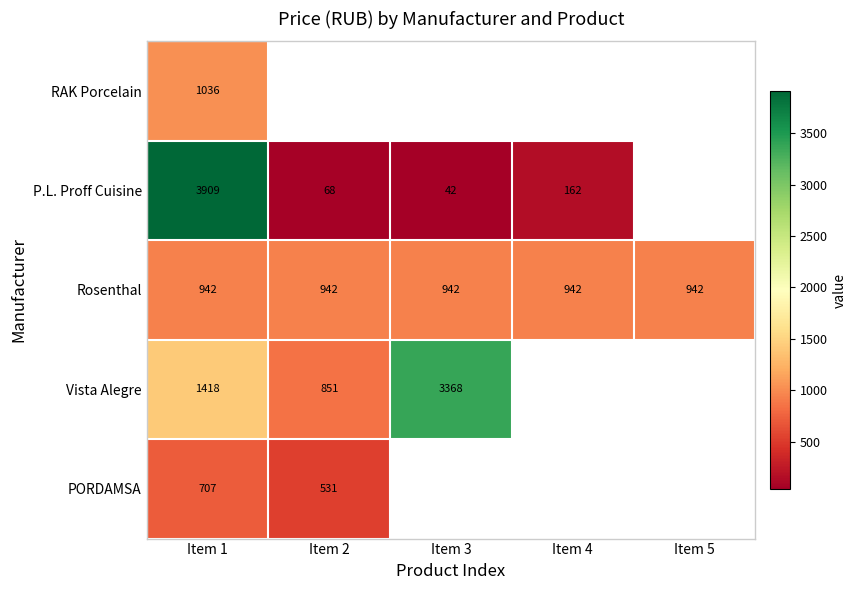

The value of Rosenthal at Item 2 is 496. True or false?

False